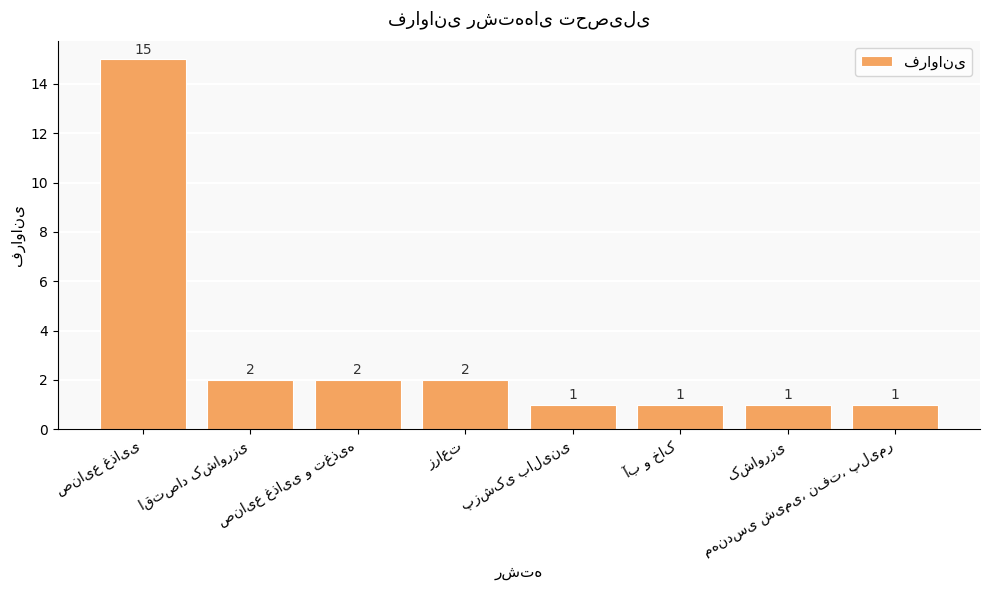

What is the greatest value displayed?

15